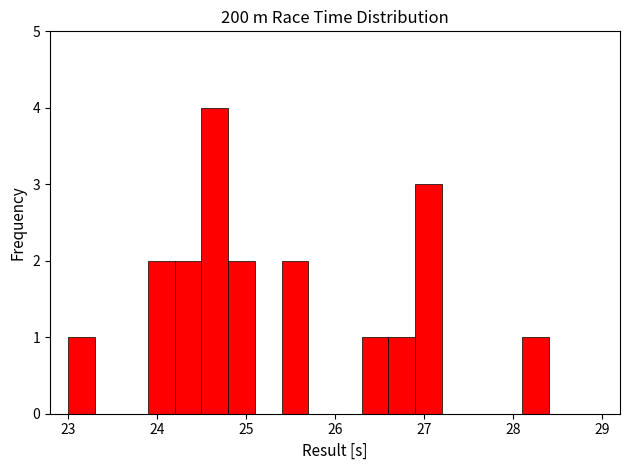

Read against the x-axis, roughly where is the centre of the tallest bar?

24.7